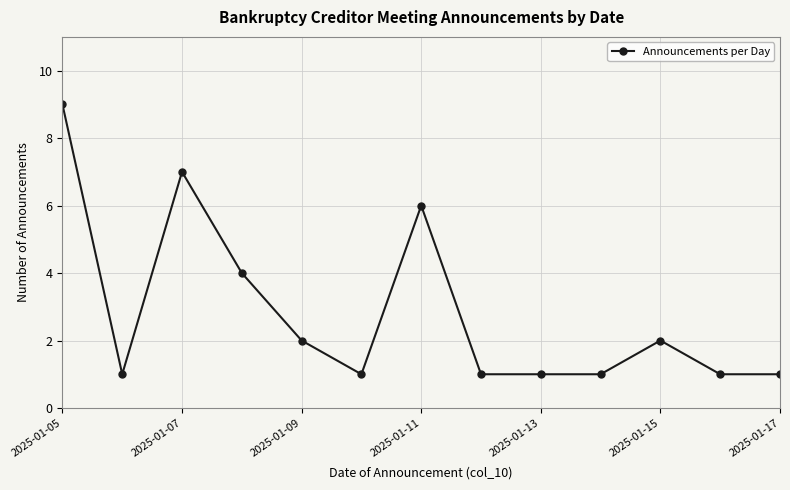

What is the difference between the second highest and minimum values?

6